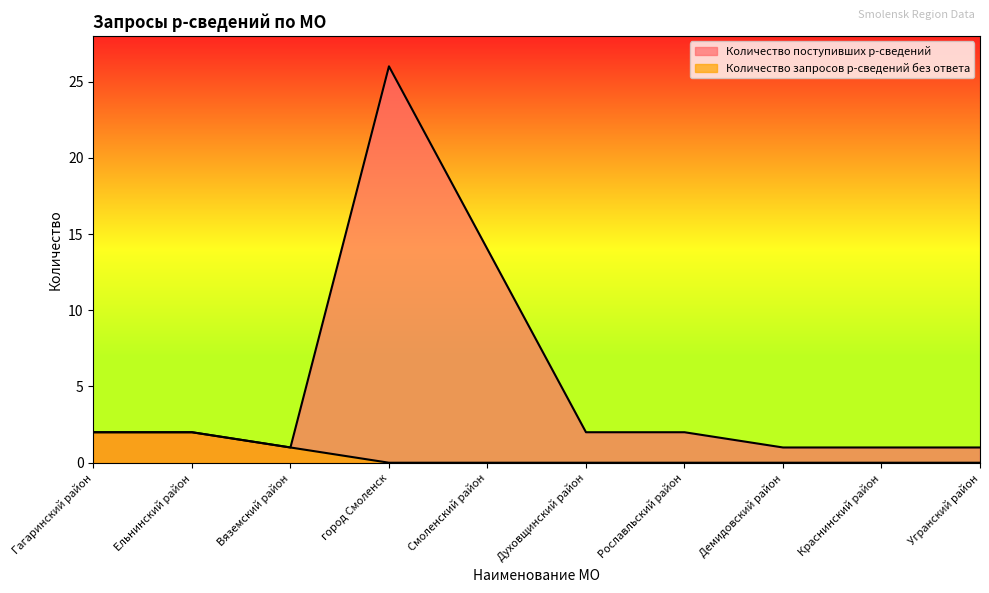

What is the maximum value shown in the chart?

26